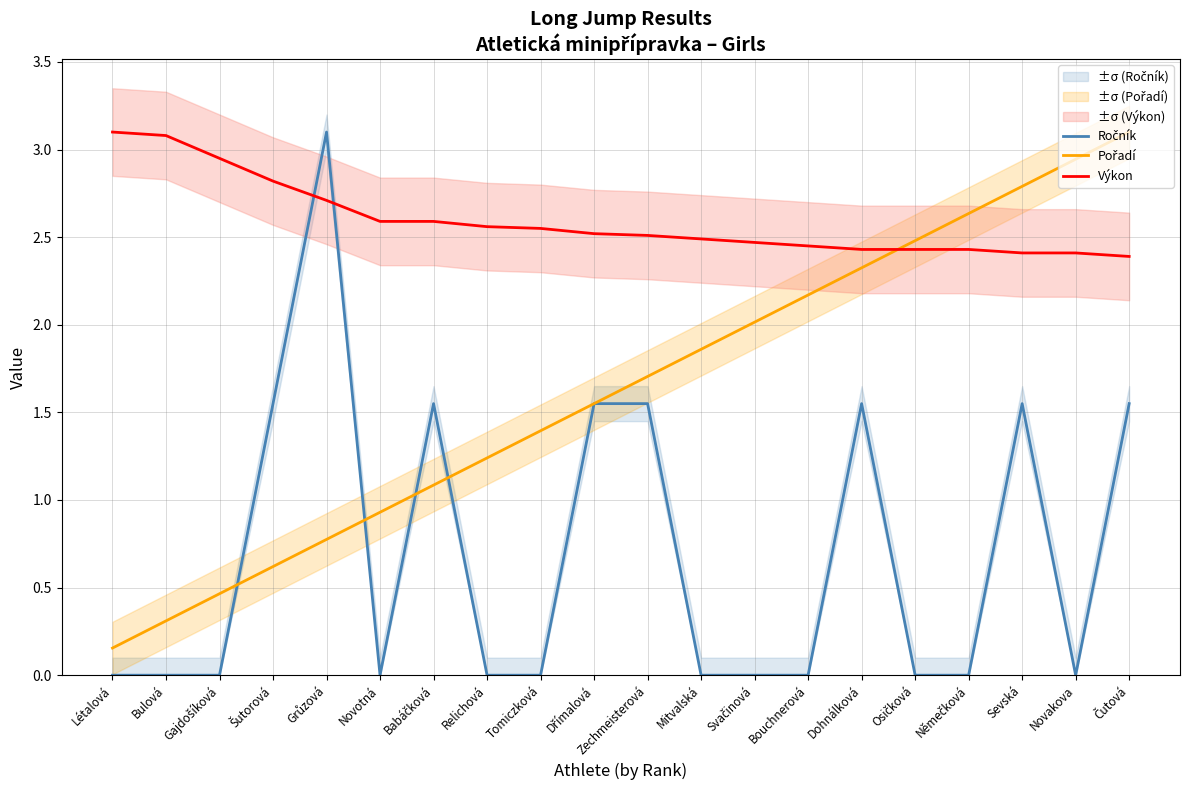

The value of Výkon at Tomiczková is 1.5. True or false?

False